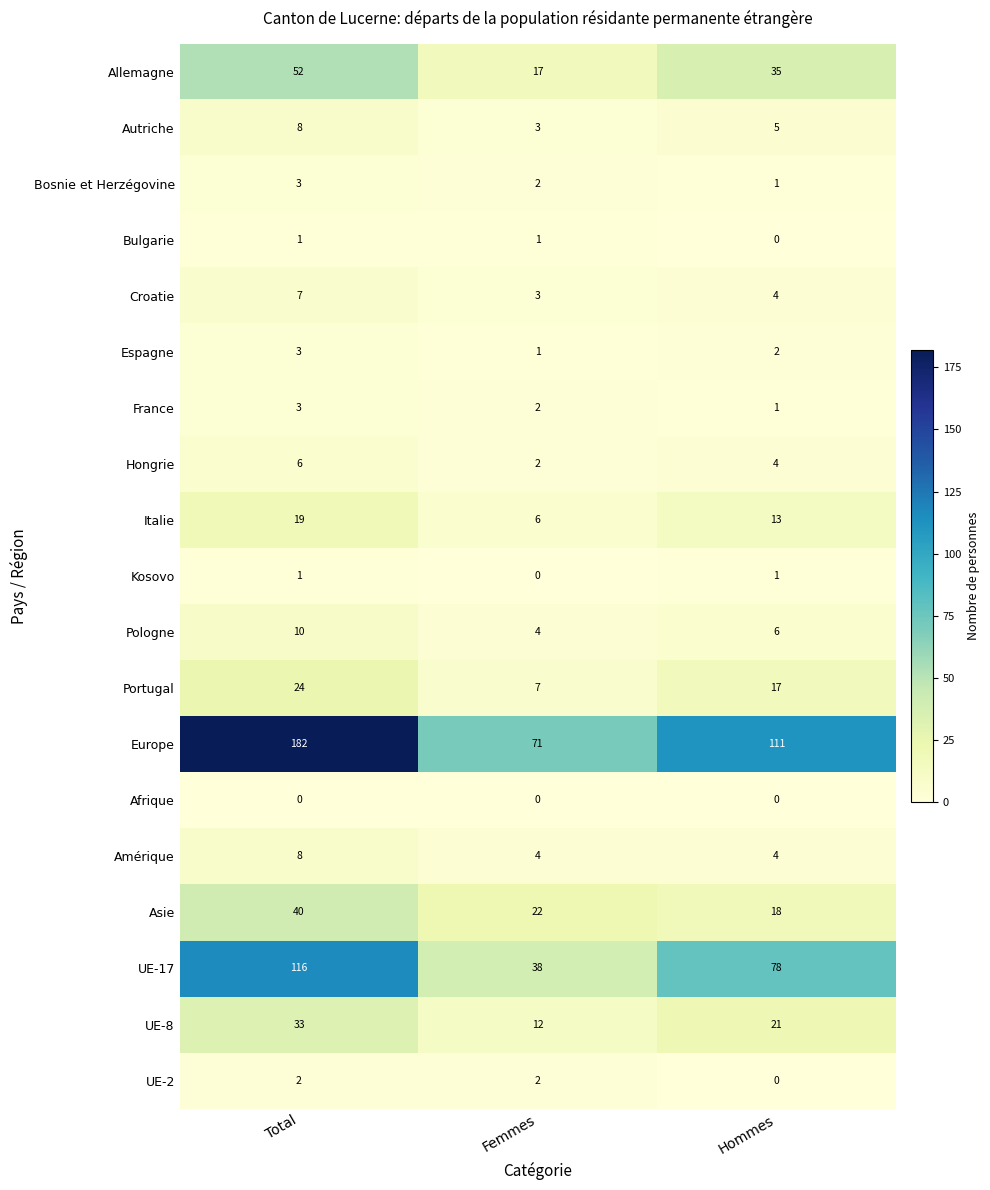

Which series has the largest total across all categories?

Europe